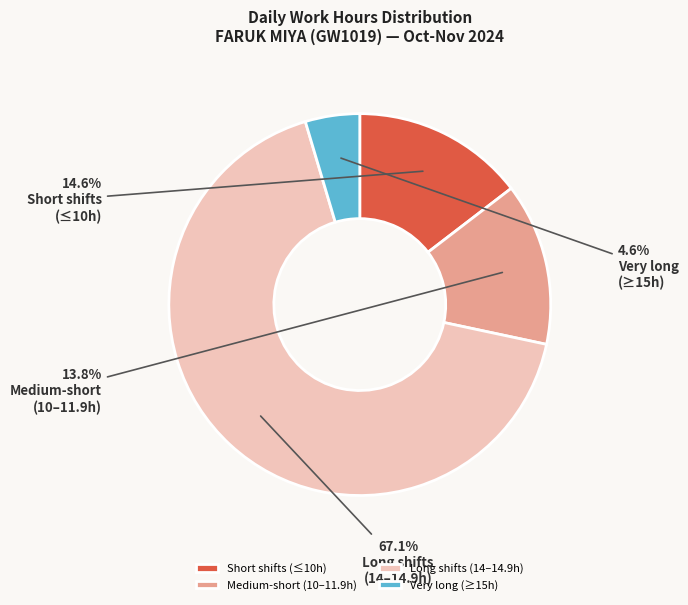

What is the ratio of the value at Long shifts (14–14.9h) to the value at Medium-short (10–11.9h)?

4.9